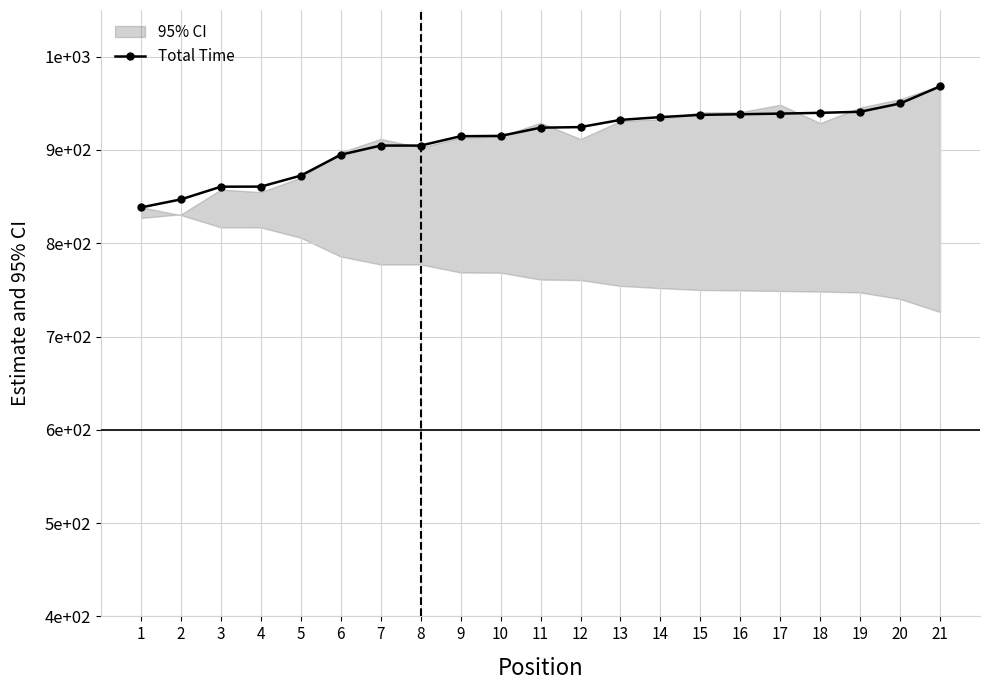

Where is the data nearest to the value 903?

7